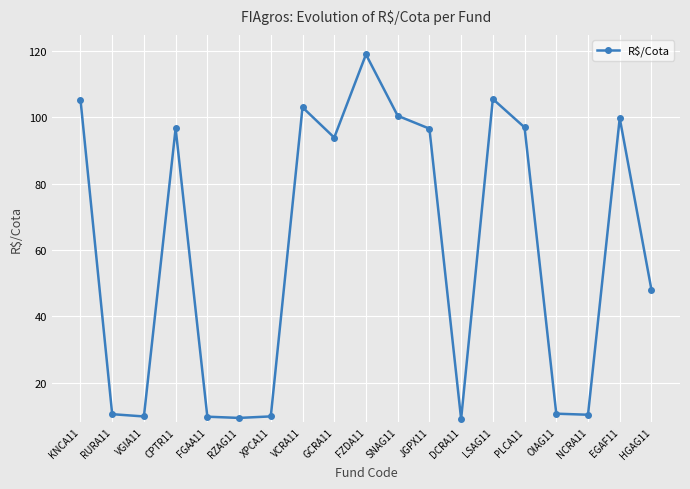

True or false: the data has more than 1 interior local peaks.

True